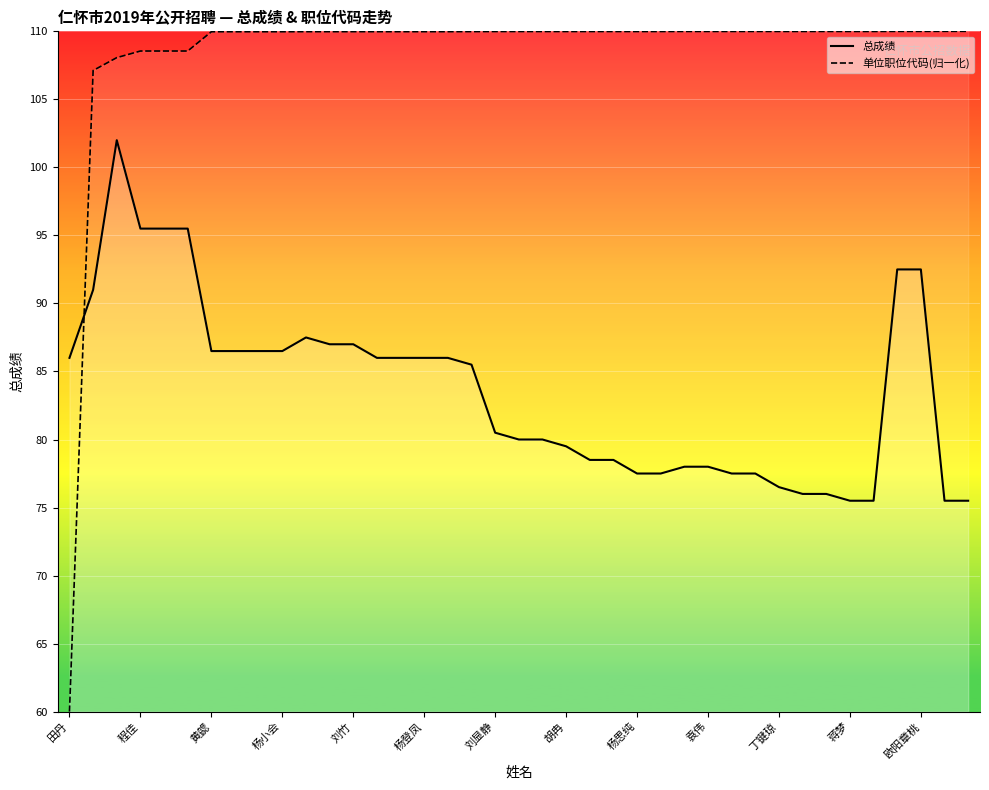

Which series has the widest spread of values?

单位职位代码(归一化)